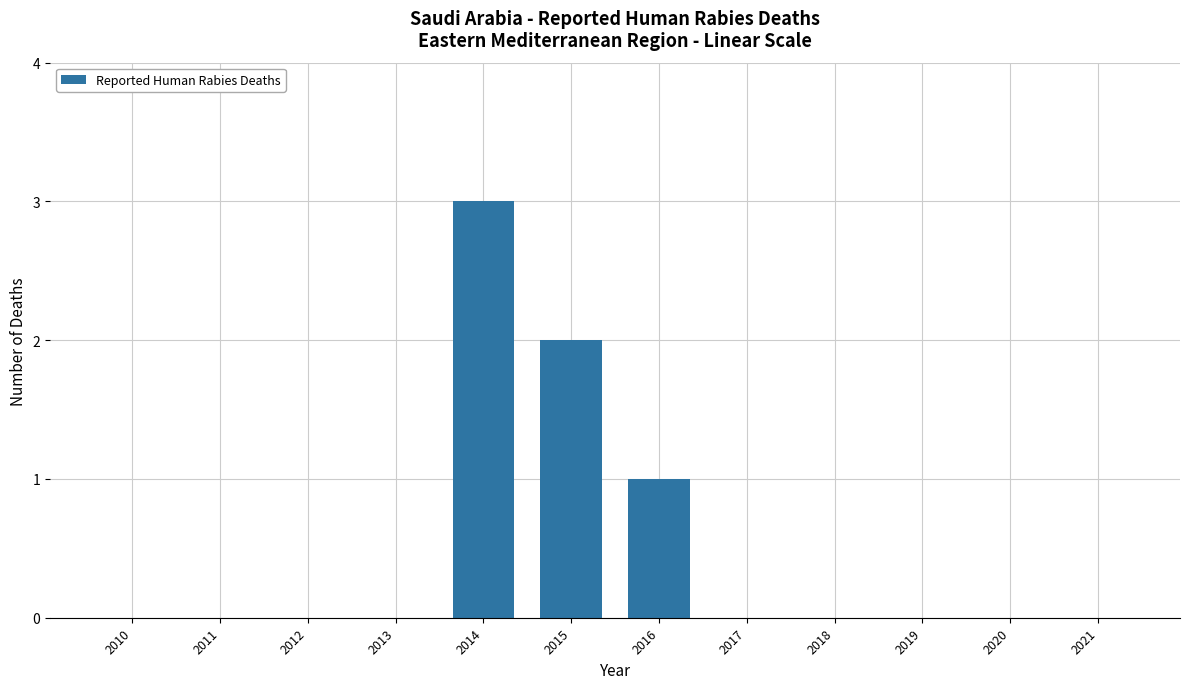

Reading left to right, list all the values displayed in this chart.

2010=0	2011=0	2012=0	2013=0	2014=3	2015=2	2016=1	2017=0	2018=0	2019=0	2020=0	2021=0